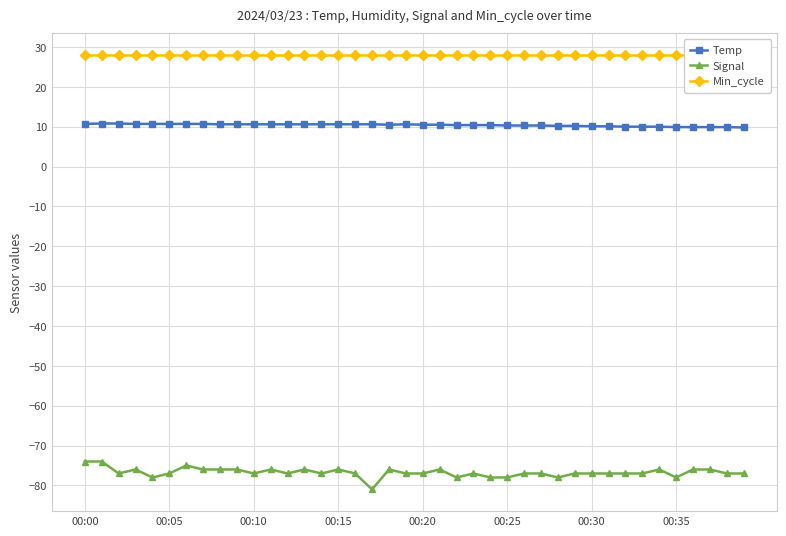

True or false: Temp has more than 0 points higher than both neighbors.

True